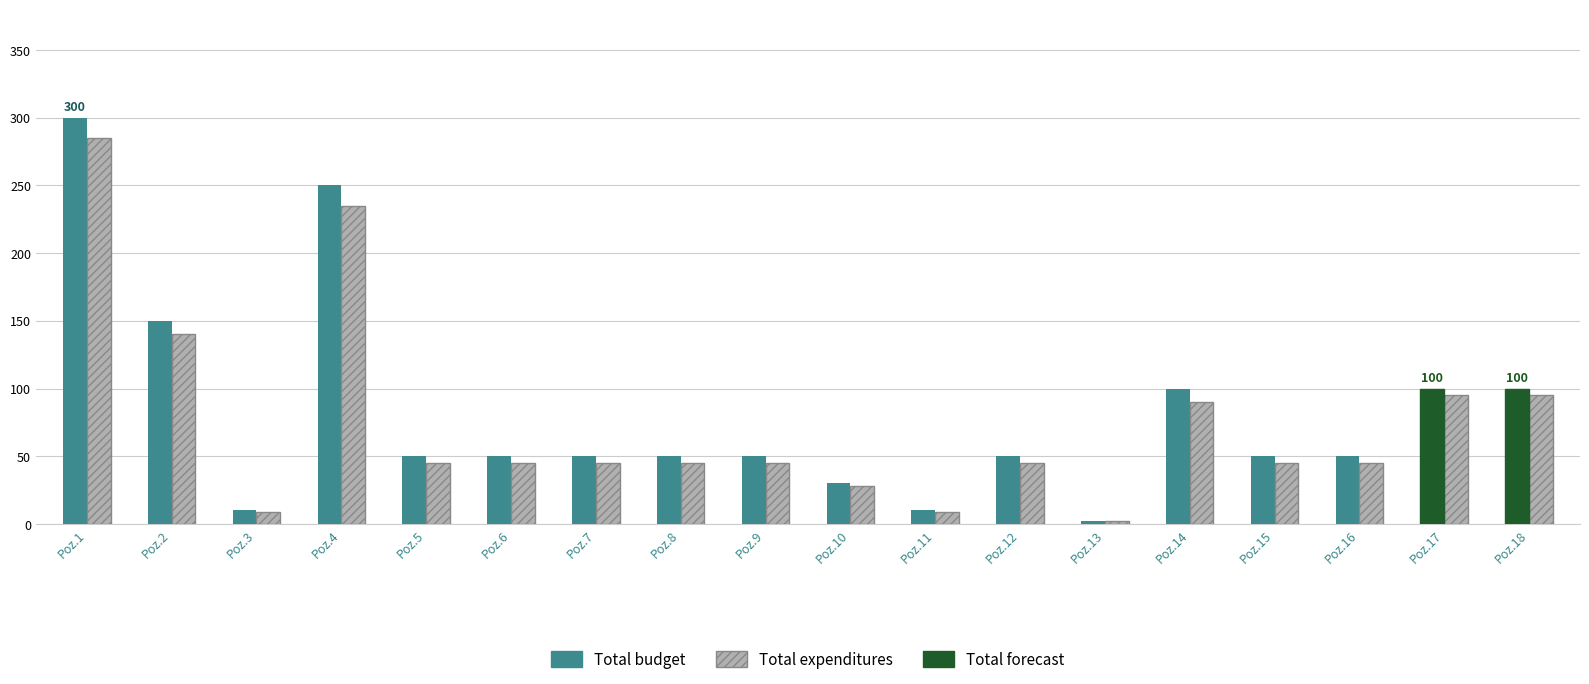

Rank the categories by Total budget value from highest to lowest.

Poz.1, Poz.4, Poz.2, Poz.14, Poz.17, Poz.18, Poz.5, Poz.6, Poz.7, Poz.8, Poz.9, Poz.12, Poz.15, Poz.16, Poz.10, Poz.3, Poz.11, Poz.13